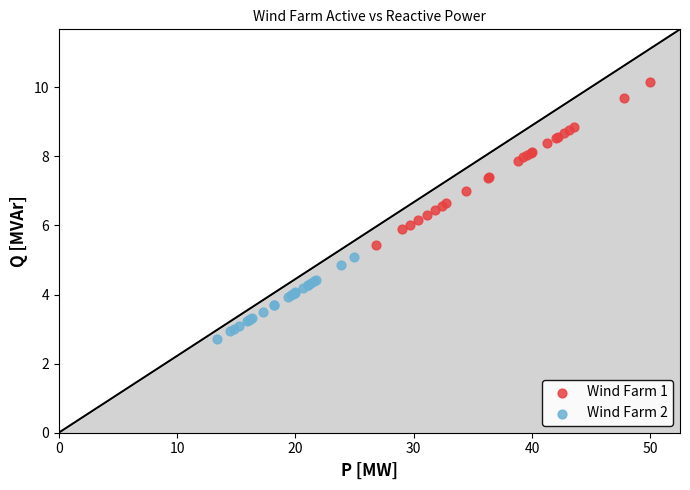

Which series reaches the minimum Y coordinate?

Wind Farm 2